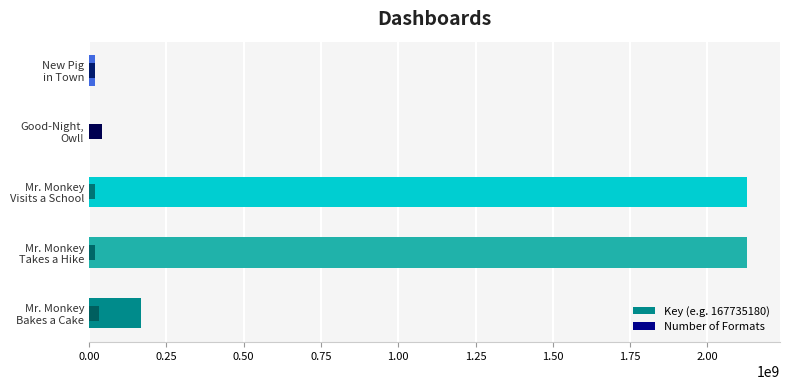

List the series in order of their peak value, highest first.

Key, Number of Formats